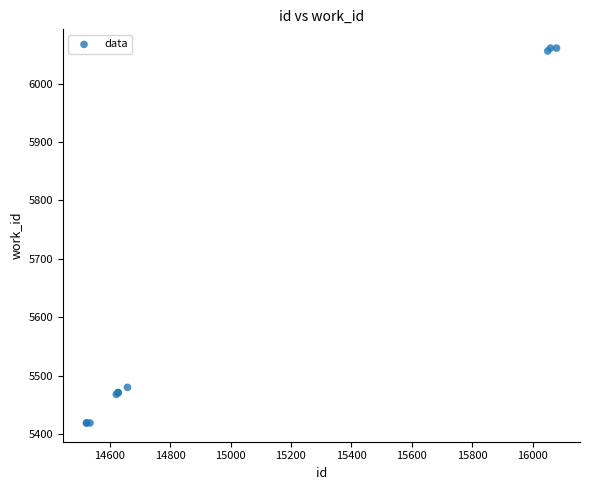

What Y value in the scatter plot is closest to 5740?

5480